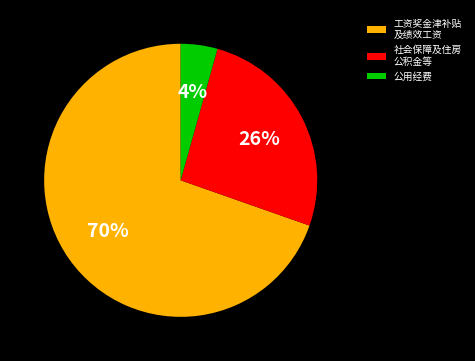

Which slice represents more than half of the pie?

工资奖金津补贴 及绩效工资